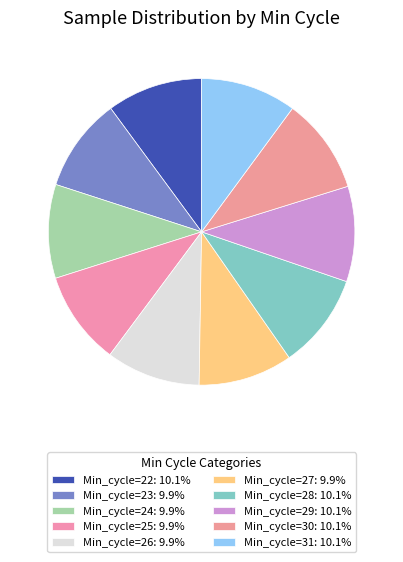

Does Min_cycle=28 account for over 50% of the chart?

No